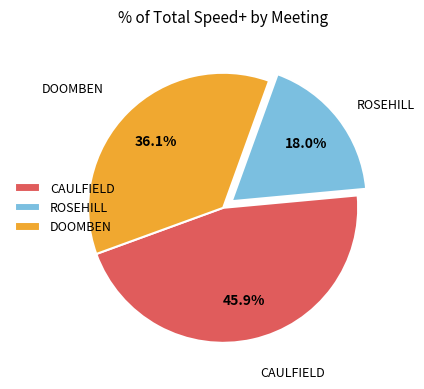

Rank the categories by value from highest to lowest.

CAULFIELD, DOOMBEN, ROSEHILL